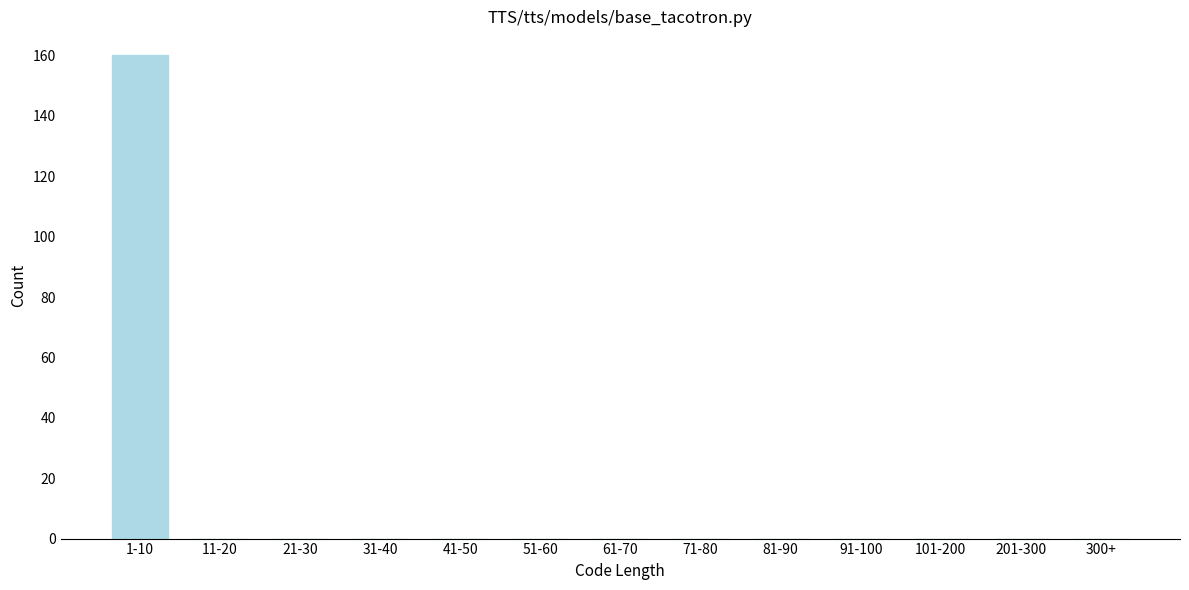

Reading left to right, extract all data points from this chart.

1-10=160	11-20=0	21-30=0	31-40=0	41-50=0	51-60=0	61-70=0	71-80=0	81-90=0	91-100=0	101-200=0	201-300=0	300+=0